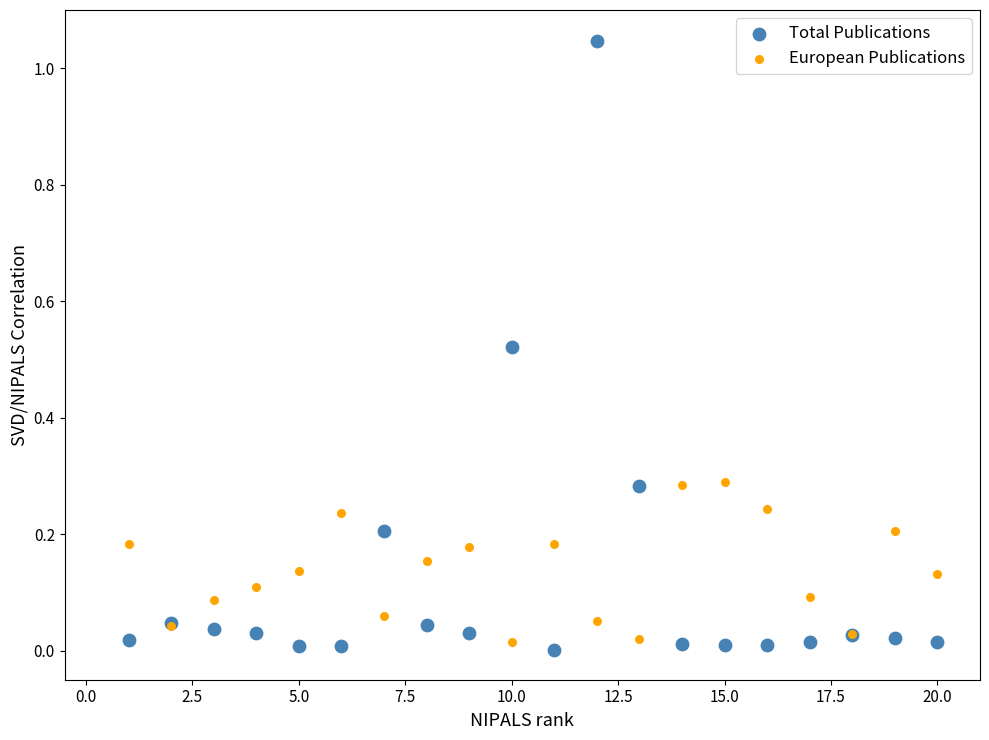

Which series has the largest Y range (max minus min)?

Total Publications